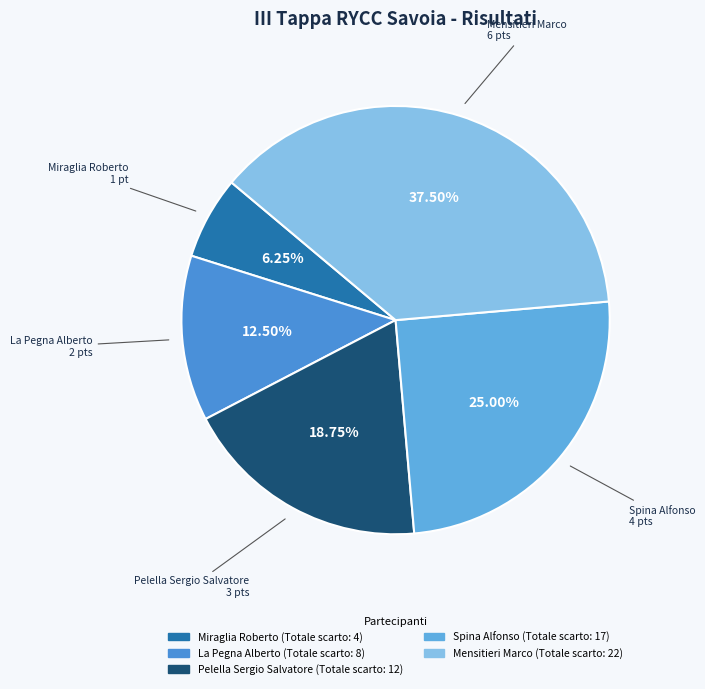

How many segments does this pie chart have?

5